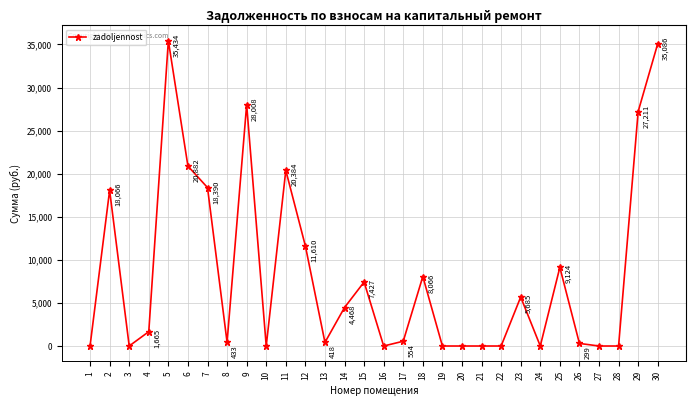

At which category does the chart reach its peak across all series?

5